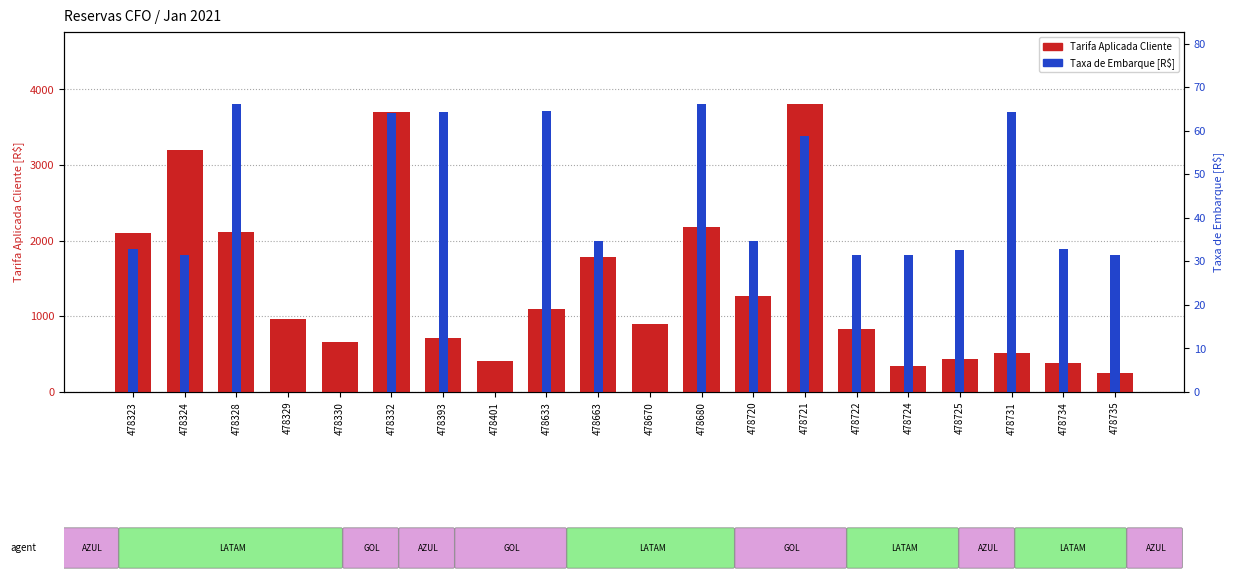

Are the bars grouped side by side (vs. stacked)?

Yes